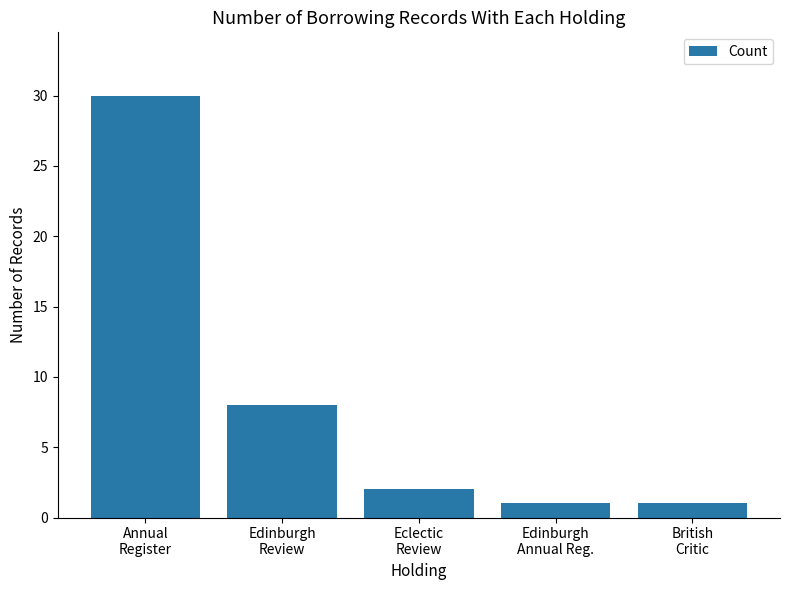

What is the greatest value displayed?

30